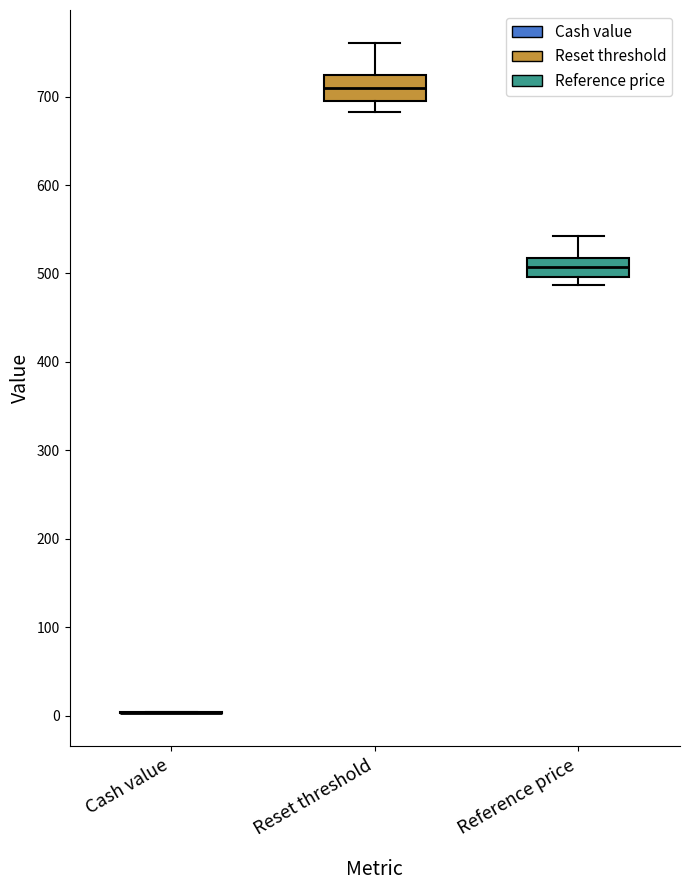

Reading left to right, transcribe this box plot: for each box, give where its median line is, the range the box spans, and where its two whiskers end, as read against the y-axis. The values are not printed on the chart, so give them approximately, as read against the axis.

Cash value: box collapsed to a line at 0, whiskers 0 to 0
Reset threshold: median 710, box 690 to 720, whiskers 680 to 760
Reference price: median 510, box 500 to 520, whiskers 490 to 540